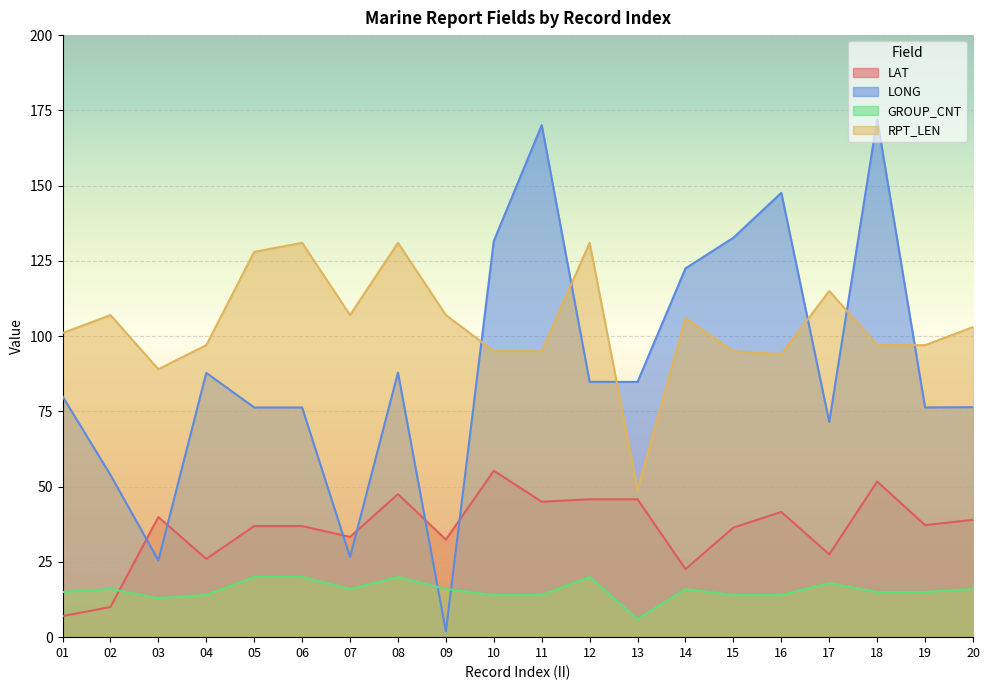

What is the average value of the LONG series?

89.3